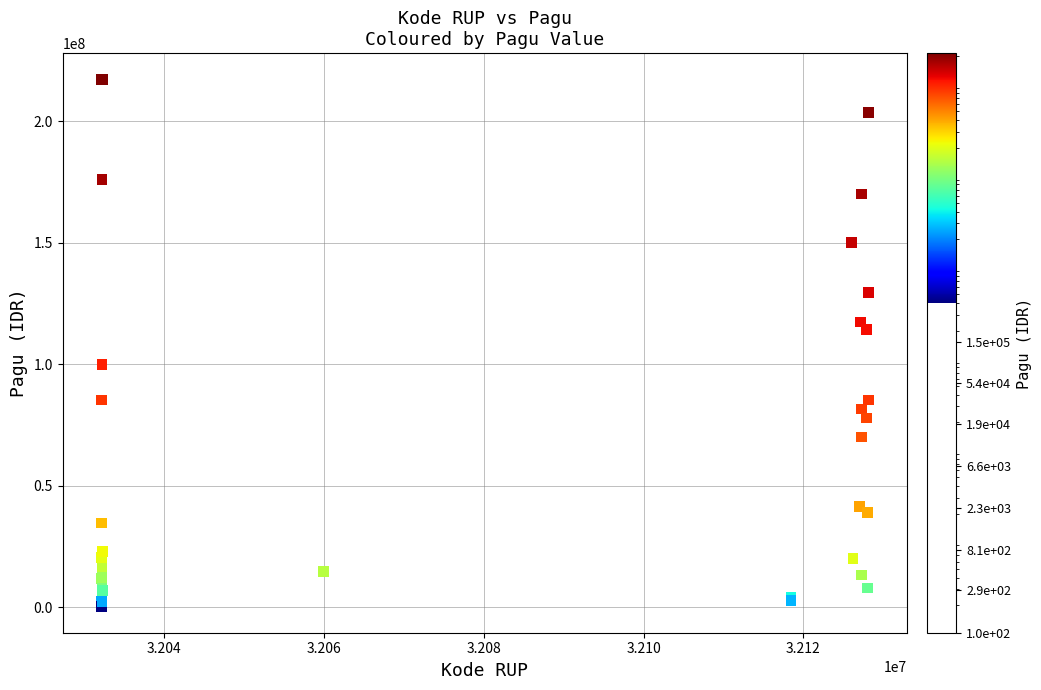

What Y value in the scatter plot is closest to 108830000?

114296000